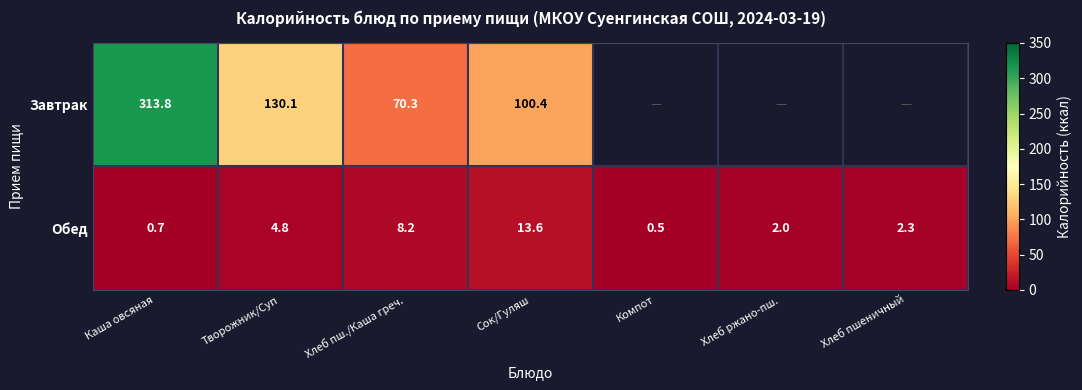

What is the total value across all series at Каша овсяная?

314.5